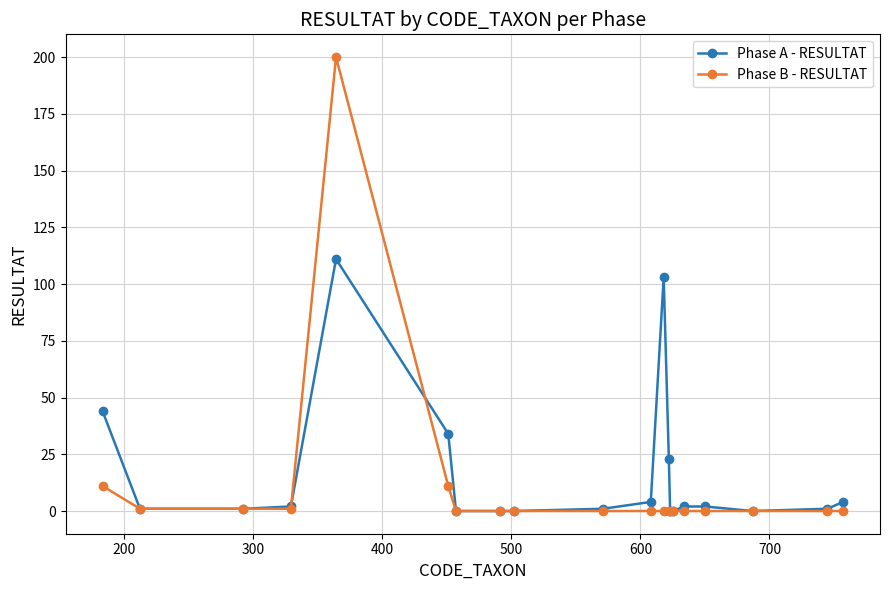

How many lines are shown in the chart?

2